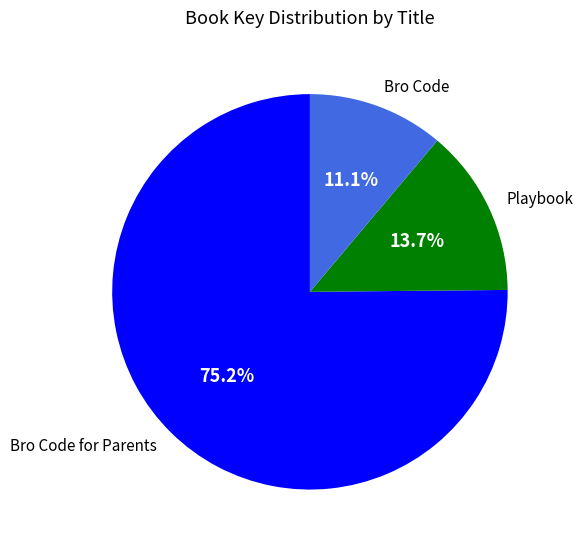

Which category has the biggest portion of the pie?

Bro Code for Parents